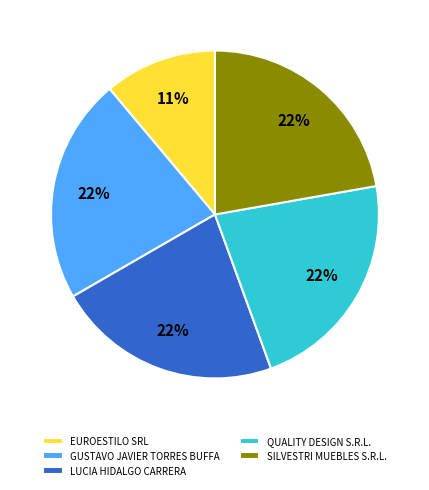

True or false: LUCIA HIDALGO CARRERA accounts for 32% of the total.

False